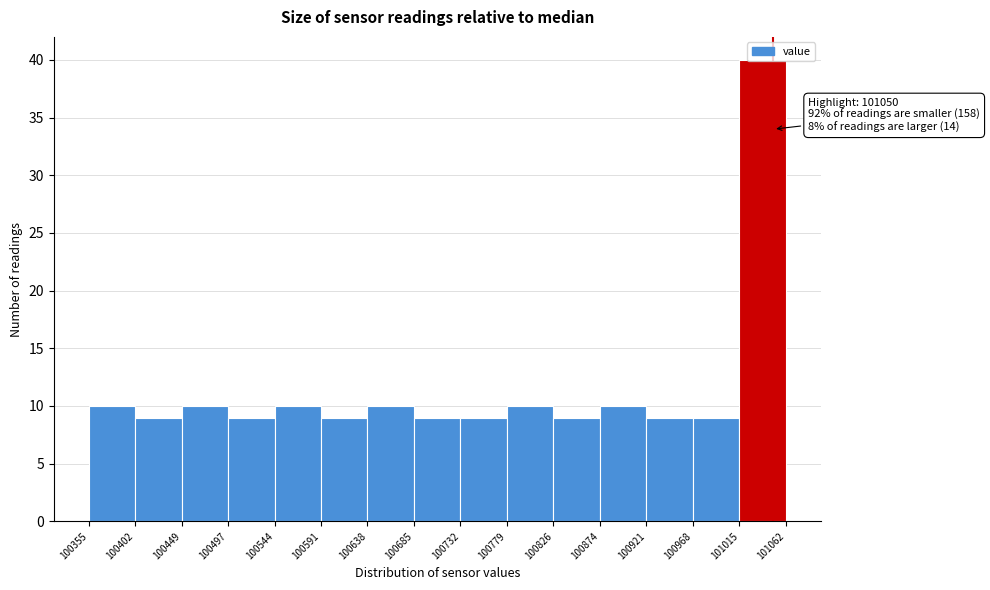

Over which range of the x-axis is the bar tallest?

101015 to 101062